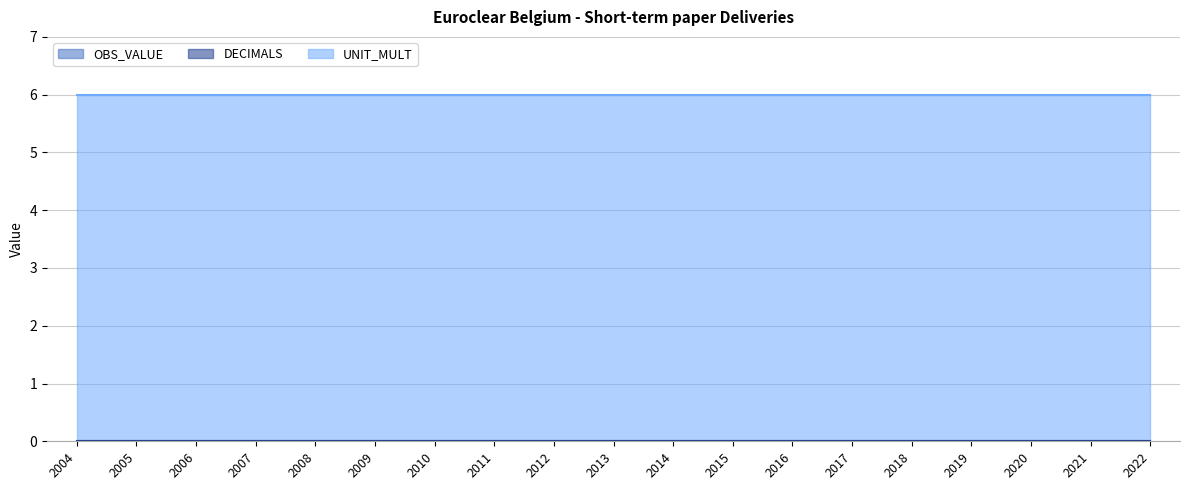

Which series has the largest range (max minus min)?

OBS_VALUE (line)